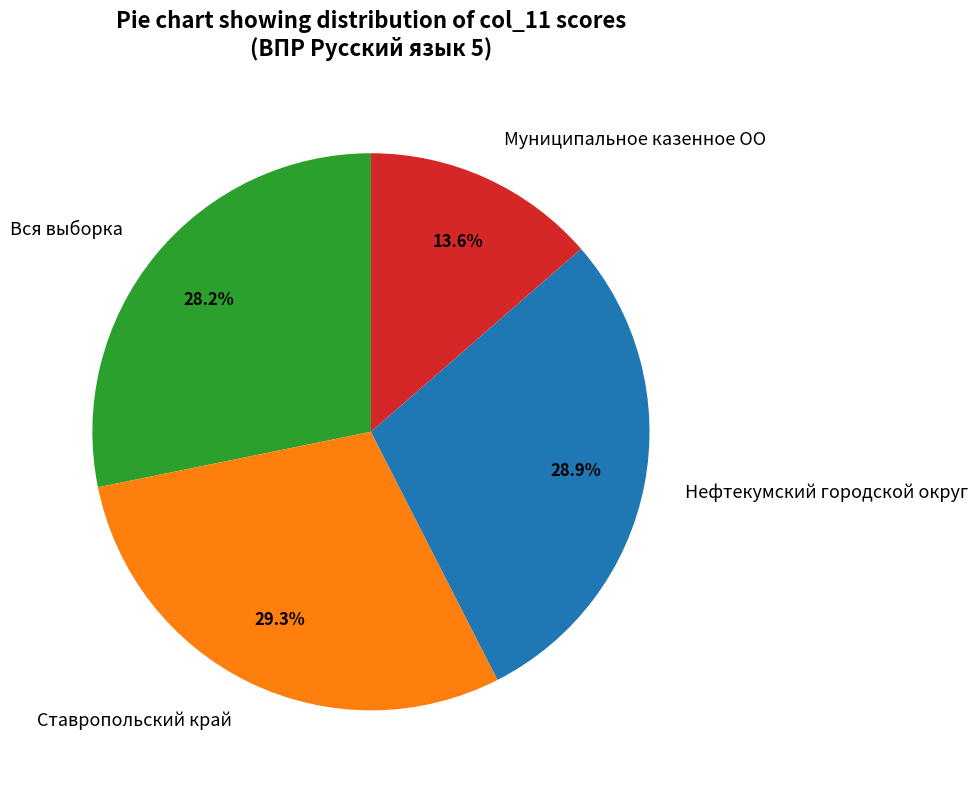

Count the number of slices in the pie.

4